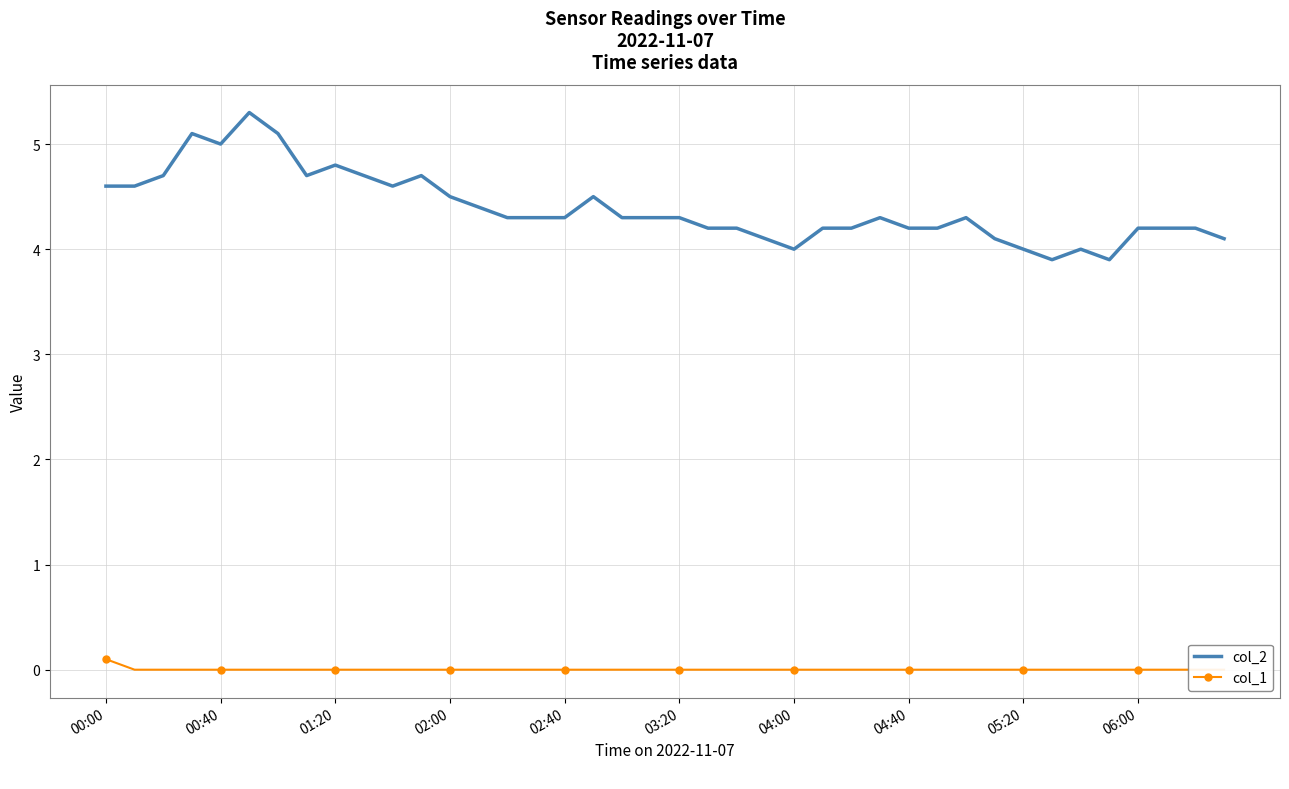

Which category has the highest value in the col_1 series?

00:00